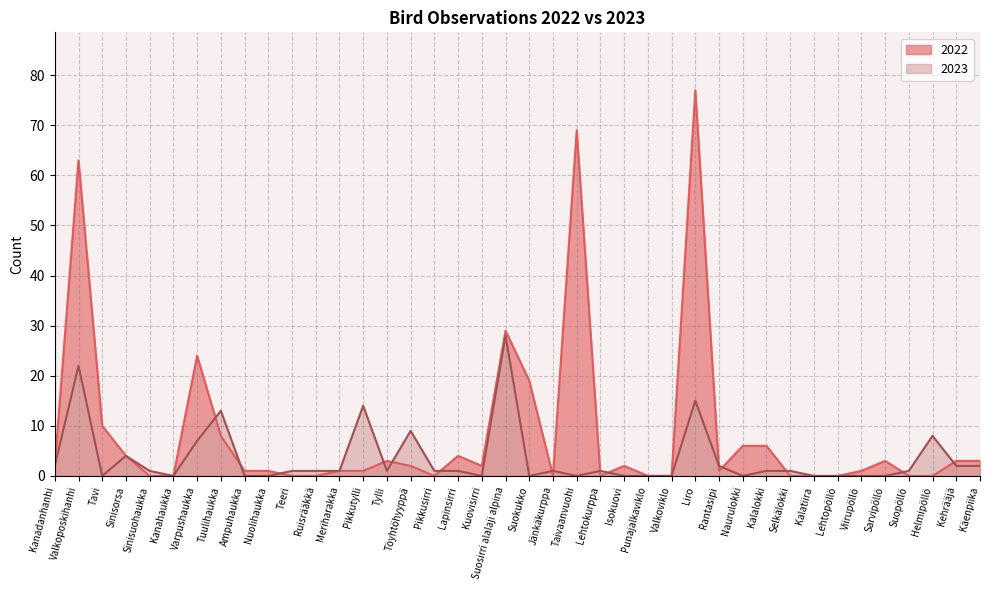

At which label does 2022 reach its minimum?

Sinisuohaukka